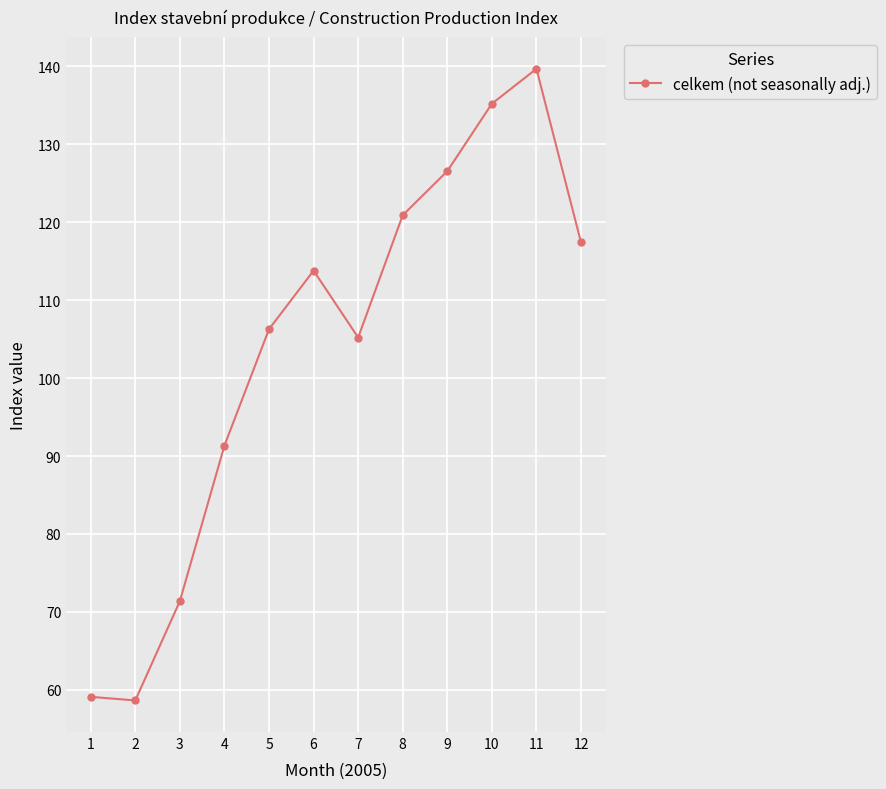

Is it true that the value at 7 is 175.7?

False